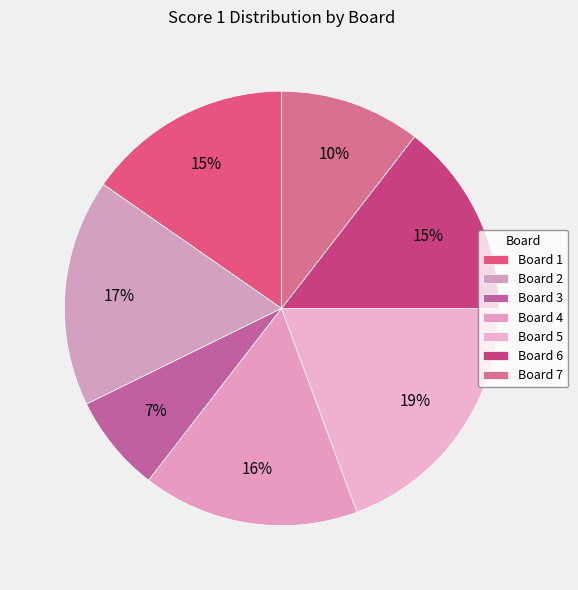

Count the number of slices in the pie.

7